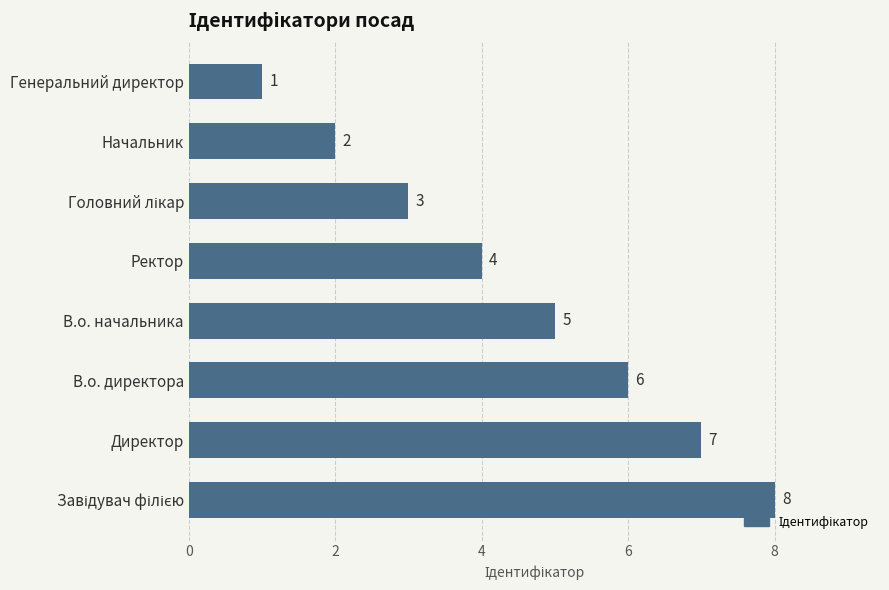

Reading top to bottom, list all the values displayed in this chart.

1	2	3	4	5	6	7	8